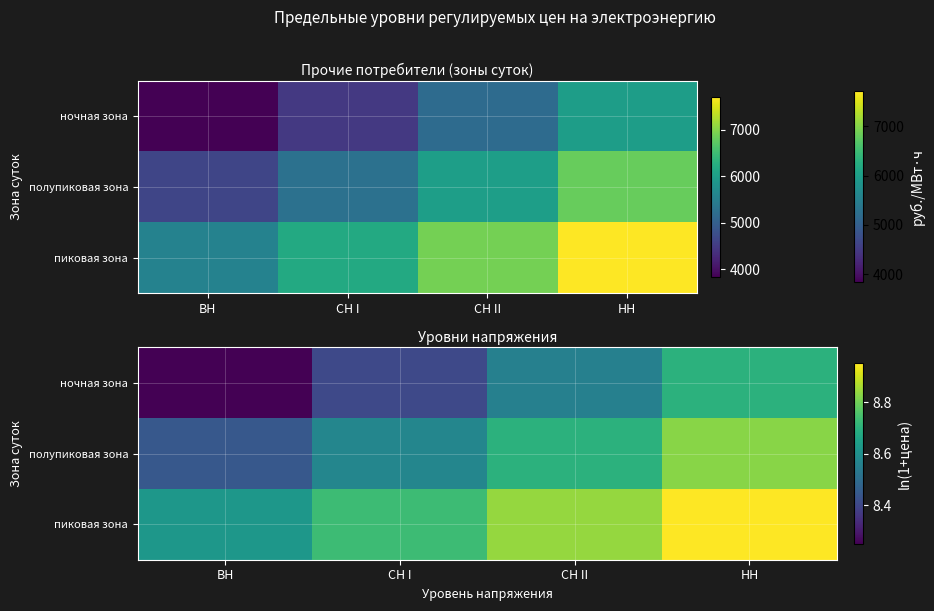

What is the total value across all series at СН I?

25.7